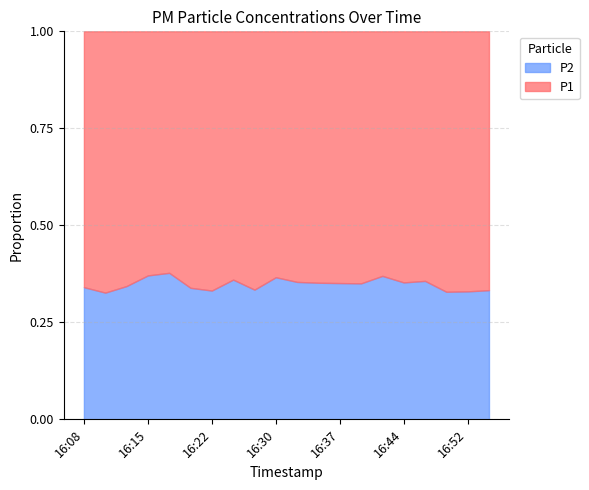

Reading left to right, what are all the values shown in this chart?

P1: 25.8	30.4	27.8	25.1	23.9	30.0	27.4	26.5	25.8	23.1	24.1	26.9	24.1	27.3	23.1	26.9	25.8	29.8	29.4	31.6
P2: 13.3	14.7	14.5	14.8	14.5	15.4	13.6	14.9	13.0	13.4	13.2	14.6	13.0	14.7	13.6	14.7	14.3	14.6	14.5	15.8